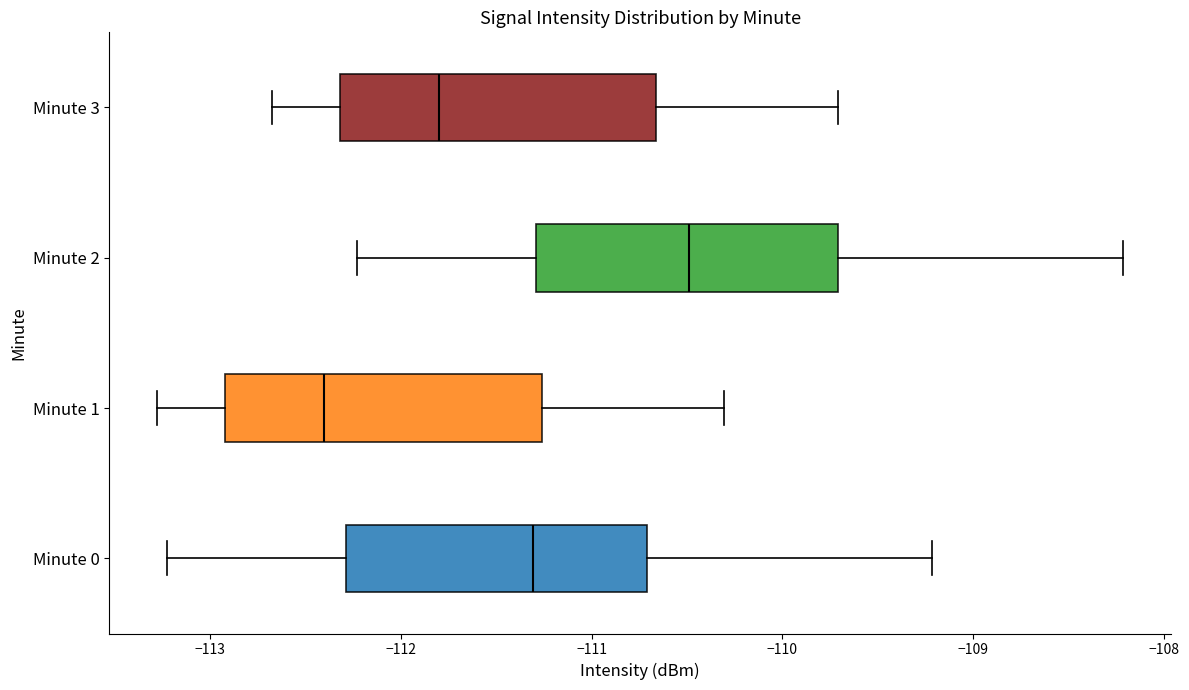

Which box's median line is the furthest to the right?

Minute 2